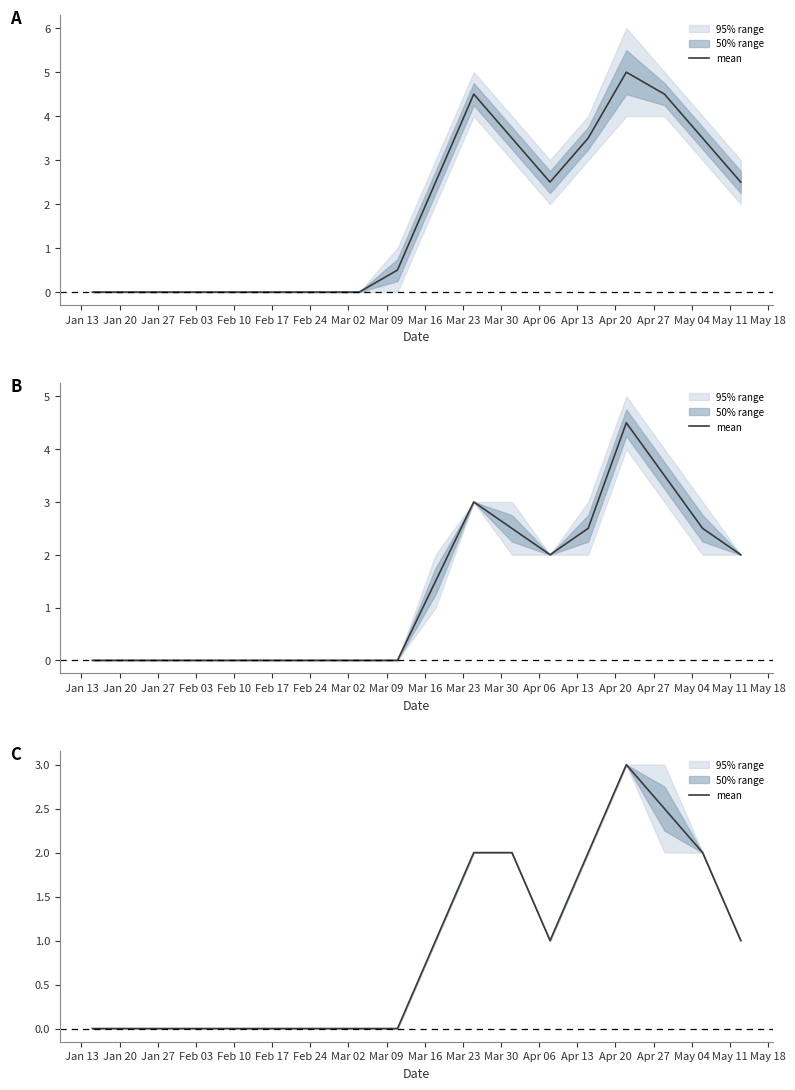

What is the change in value from Mar 16 to Apr 20?

+2.0